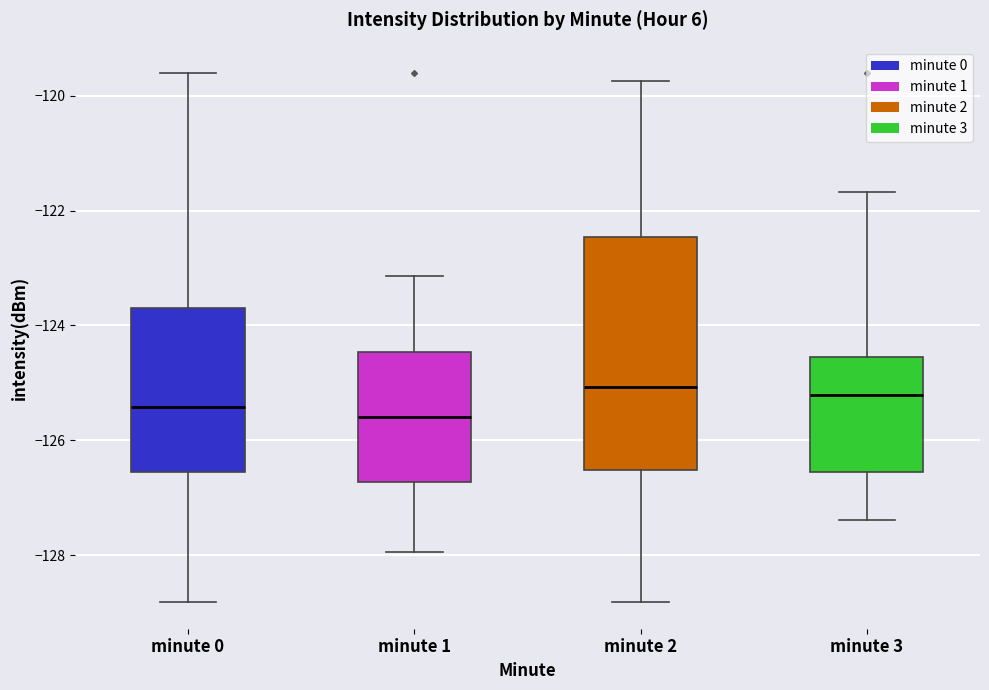

Where is the lower edge of the box for minute 2 on the y-axis? The values are not printed on the chart, so give them approximately, as read against the axis.

-126.6